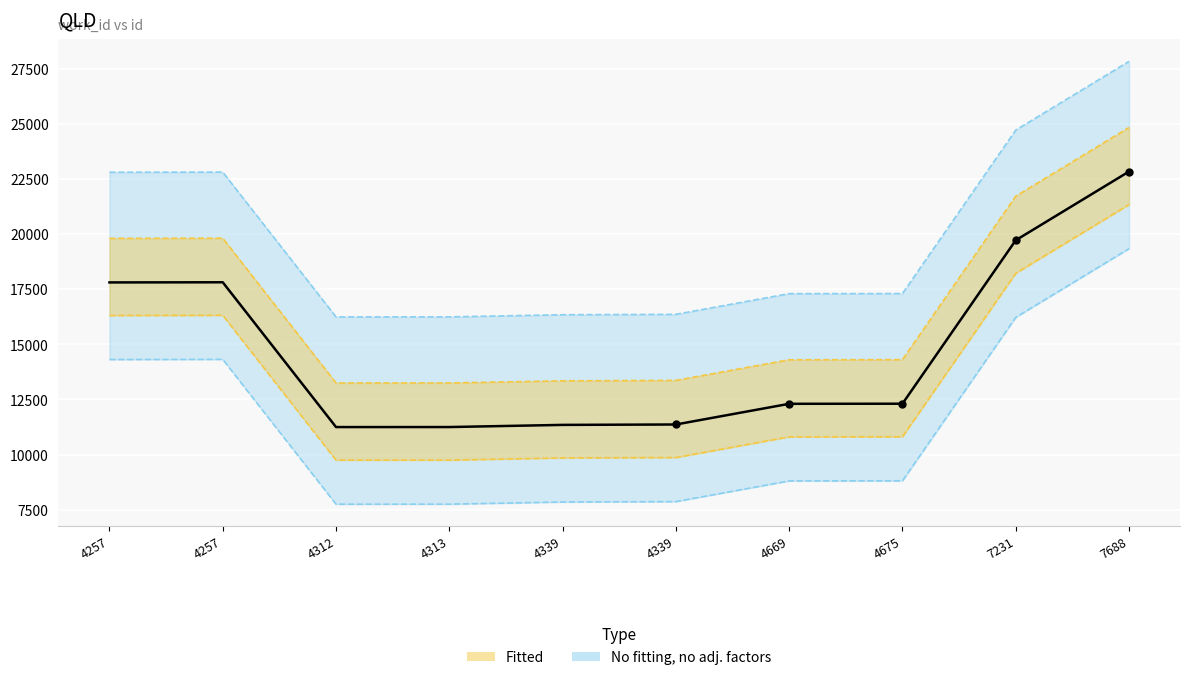

What is the value of the 6th point from the left?

11346